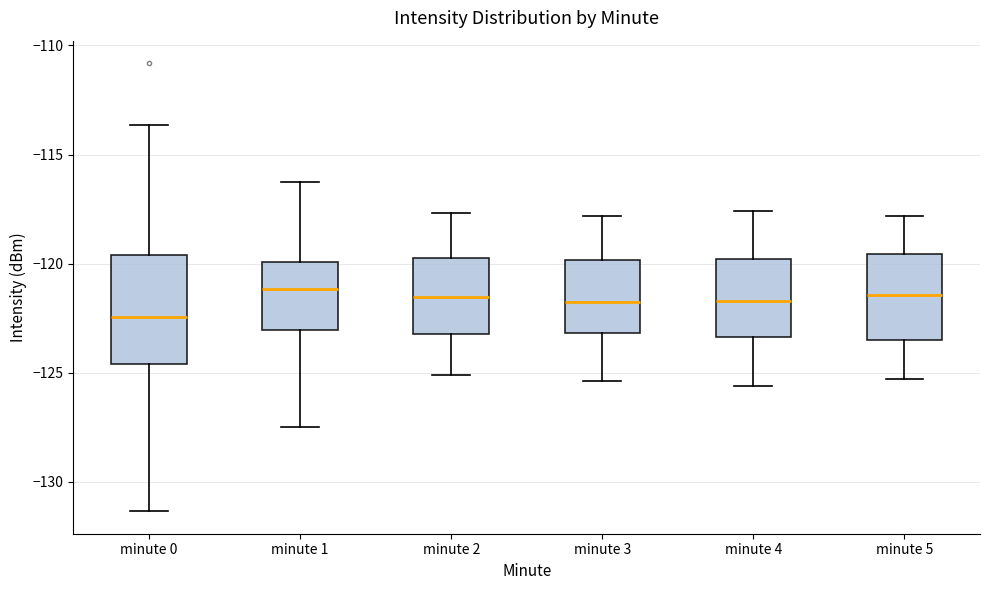

Reading left to right, read every box against the y-axis: the position of its median line, the range the box covers, and the ends of its whiskers. The values are not printed on the chart, so give them approximately, as read against the axis.

minute 0: median -122.5, box -124.5 to -119.5, whiskers -131.5 to -113.5
minute 1: median -121.0, box -123.0 to -120.0, whiskers -127.5 to -116.5
minute 2: median -121.5, box -123.0 to -119.5, whiskers -125.0 to -117.5
minute 3: median -121.5, box -123.0 to -120.0, whiskers -125.5 to -118.0
minute 4: median -121.5, box -123.5 to -120.0, whiskers -125.5 to -117.5
minute 5: median -121.5, box -123.5 to -119.5, whiskers -125.5 to -118.0